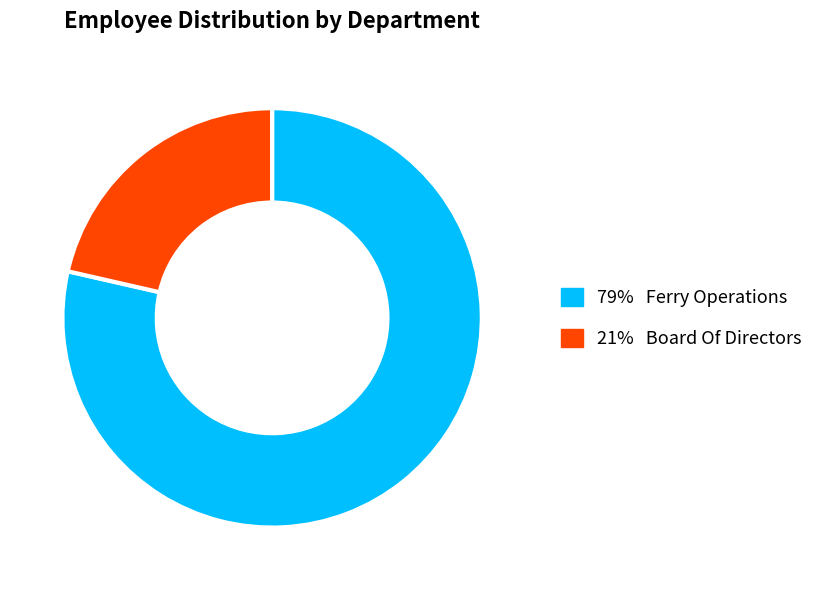

Does any single category account for the majority?

Yes